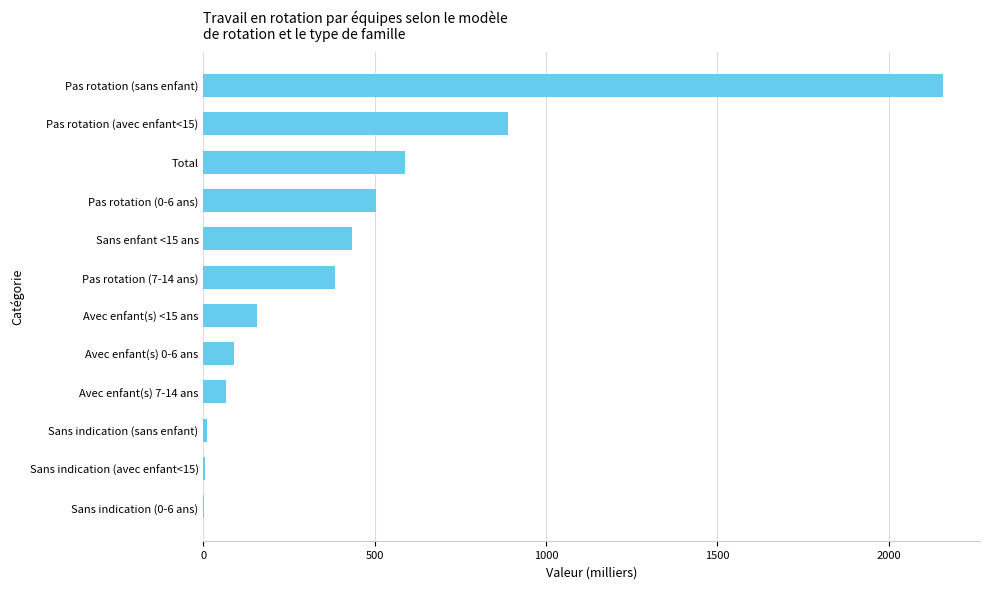

Which label corresponds to the largest value in the chart?

Pas rotation (sans enfant)